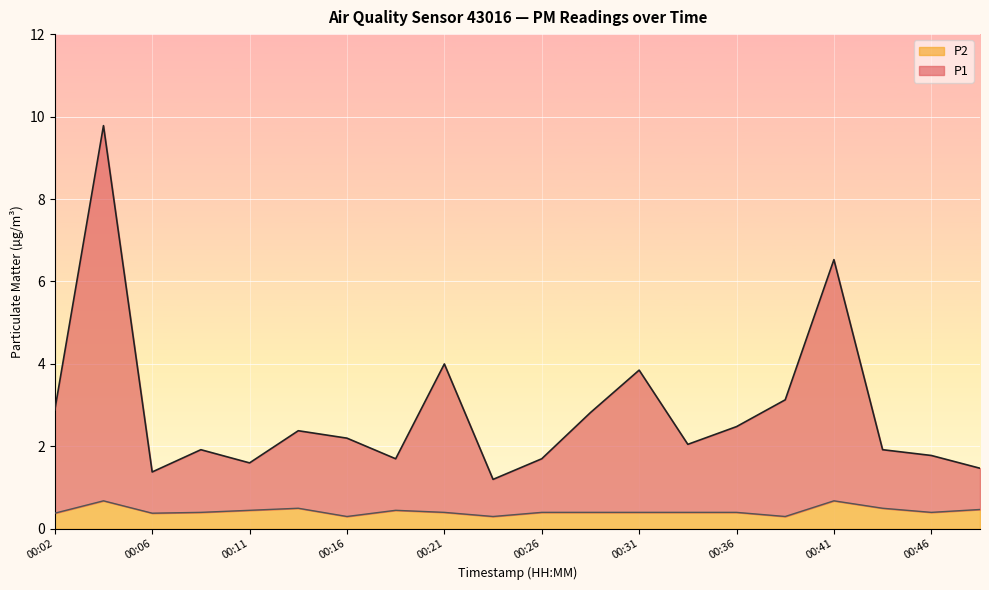

At how many categories does at least one series exceed 2?

11